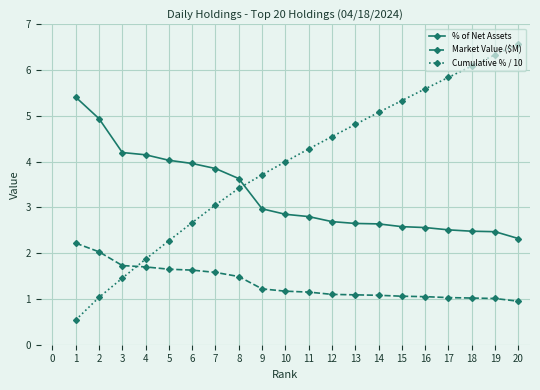

Rank the series by their average value, from highest to lowest.

Cumulative % / 10, % of Net Assets, Market Value ($M)